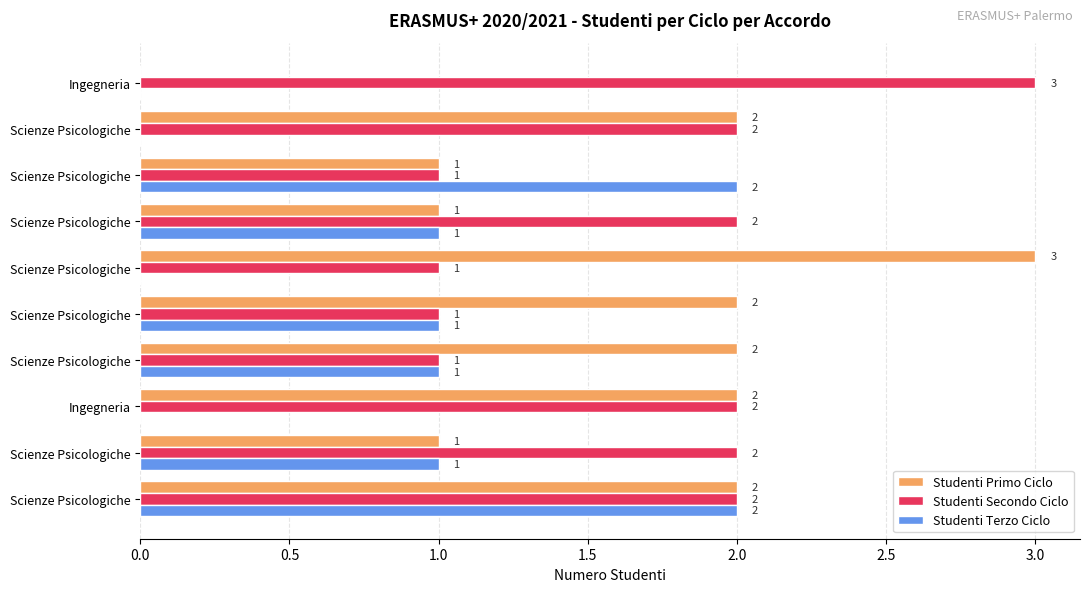

What is the maximum value shown in the chart?

3